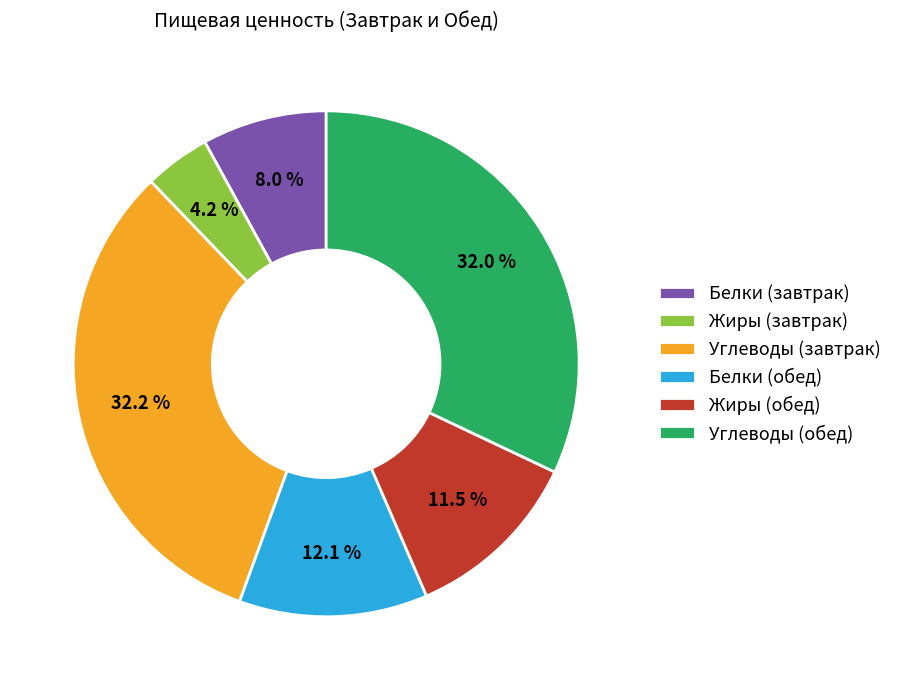

How many slices are in this pie chart?

6